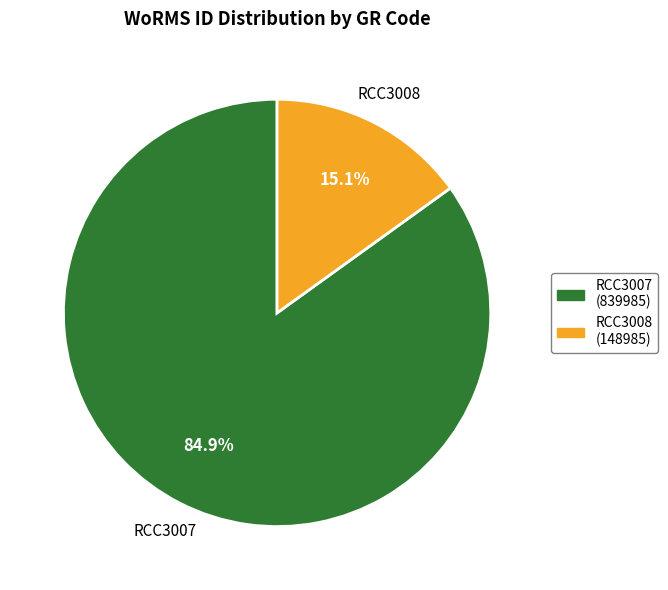

How many segments does this pie chart have?

2